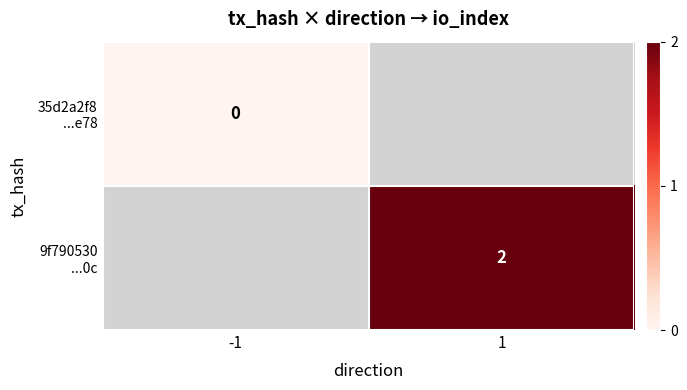

How many categories are shown in the chart?

2